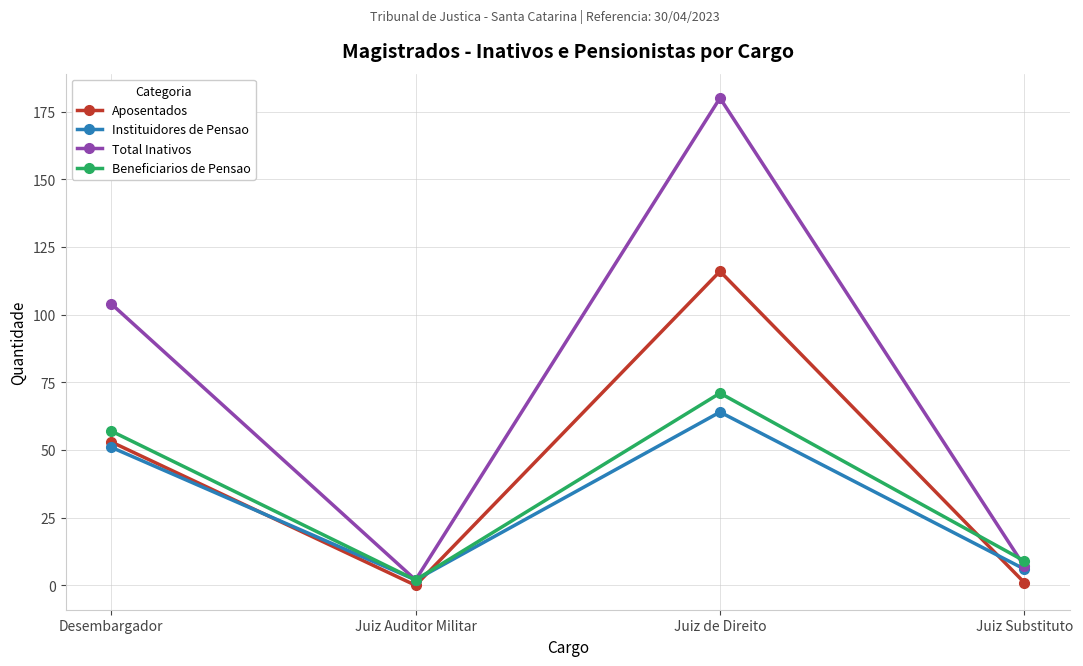

What value does the Beneficiarios de Pensao series have at Juiz de Direito?

71